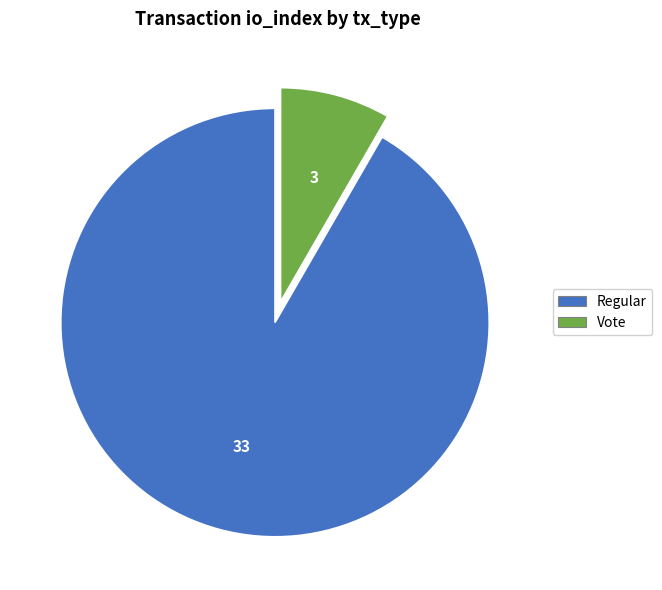

Which has a higher value, Regular or Vote?

Regular